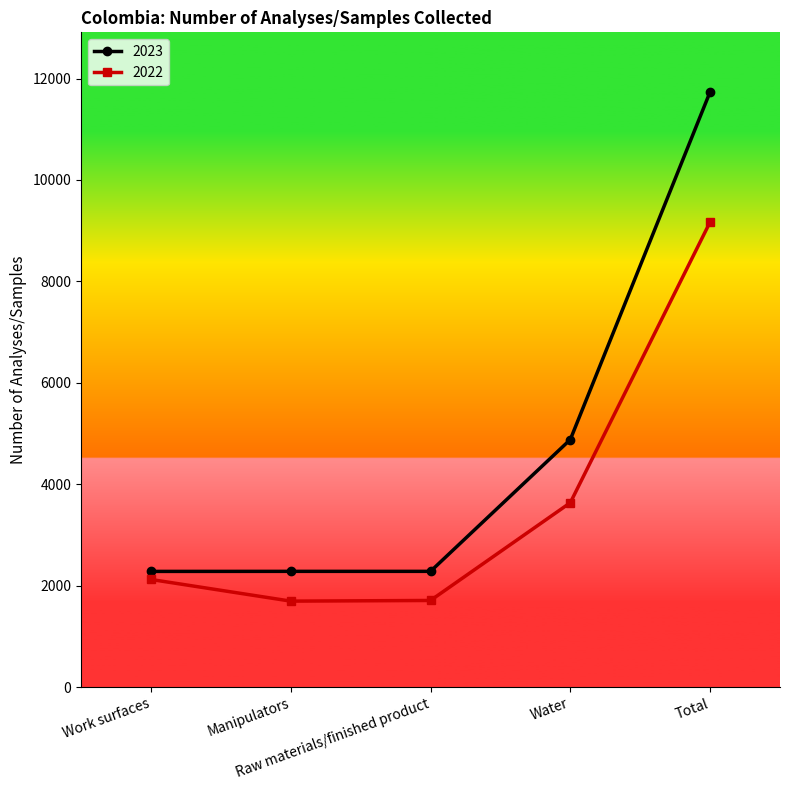

List the series in order of their overall mean, lowest first.

2022, 2023